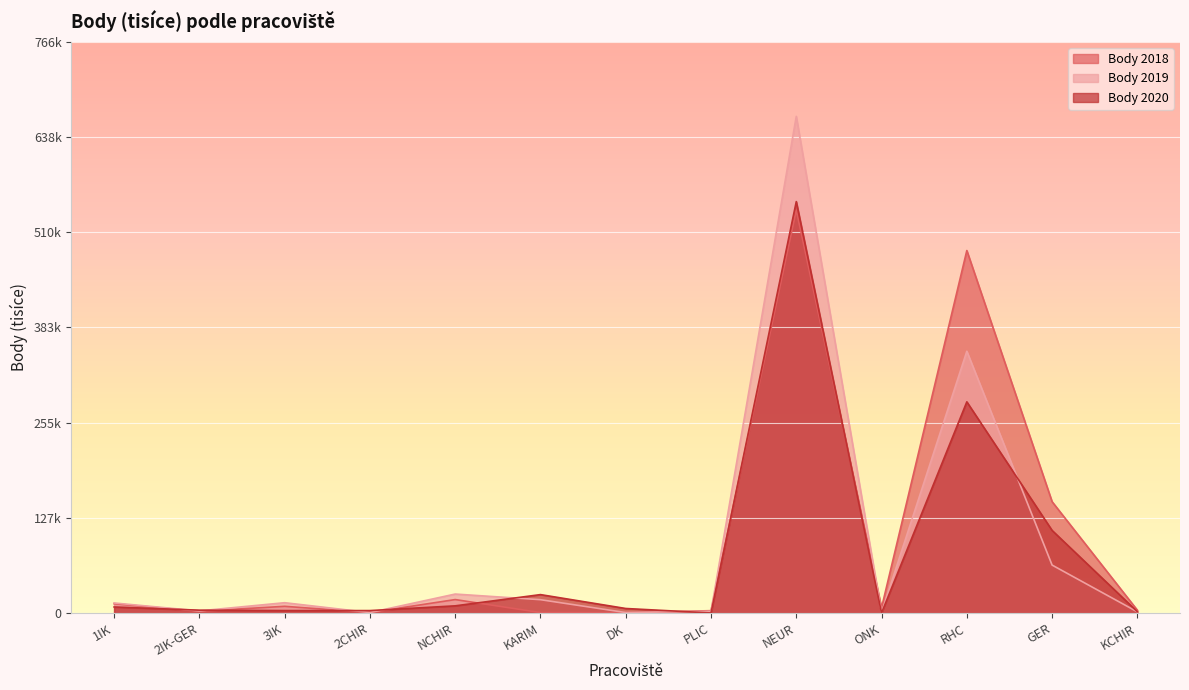

What is the difference between the Body 2019 values at PLIC and 2IK-GER?

558.0